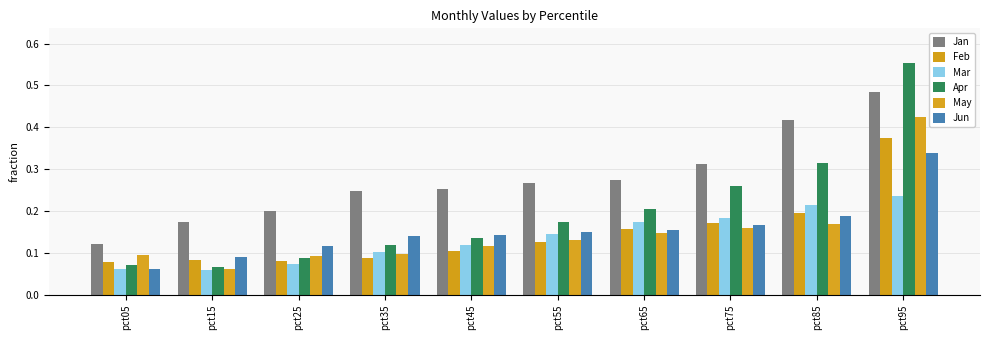

Count the Jun values in the range 0 to 1.

10